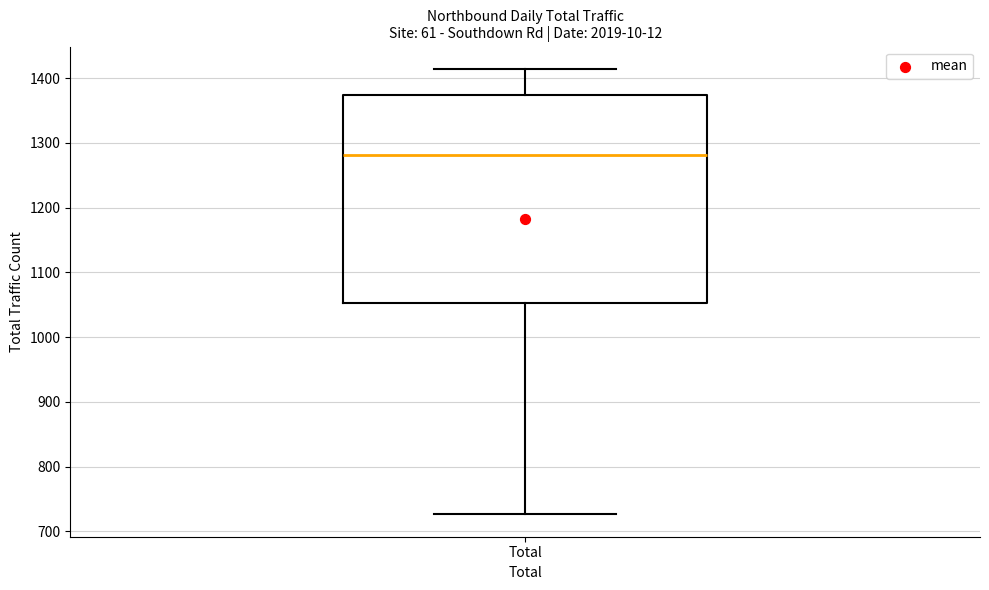

Where is the lower edge of the box for Total on the y-axis? The values are not printed on the chart, so give them approximately, as read against the axis.

1050